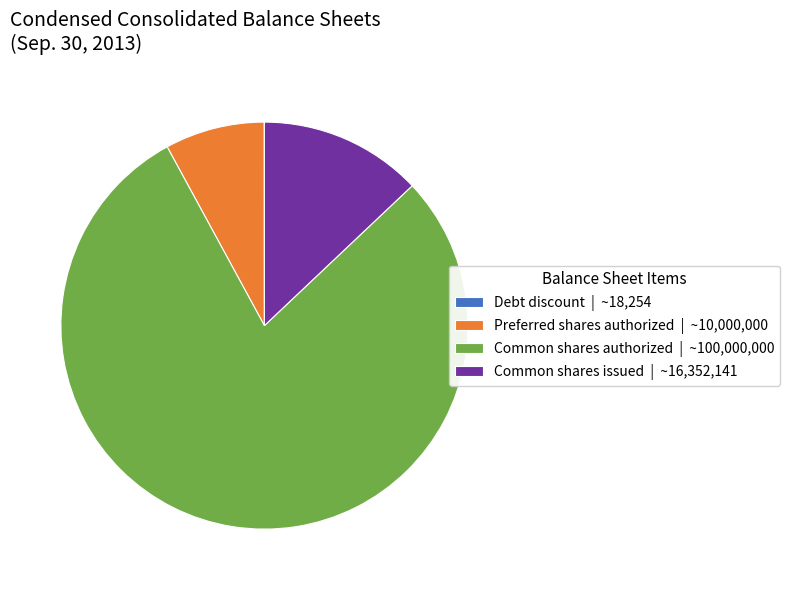

What is the ratio of the value at Common shares authorized | ~100,000,000 to the value at Common shares issued | ~16,352,141?

6.1